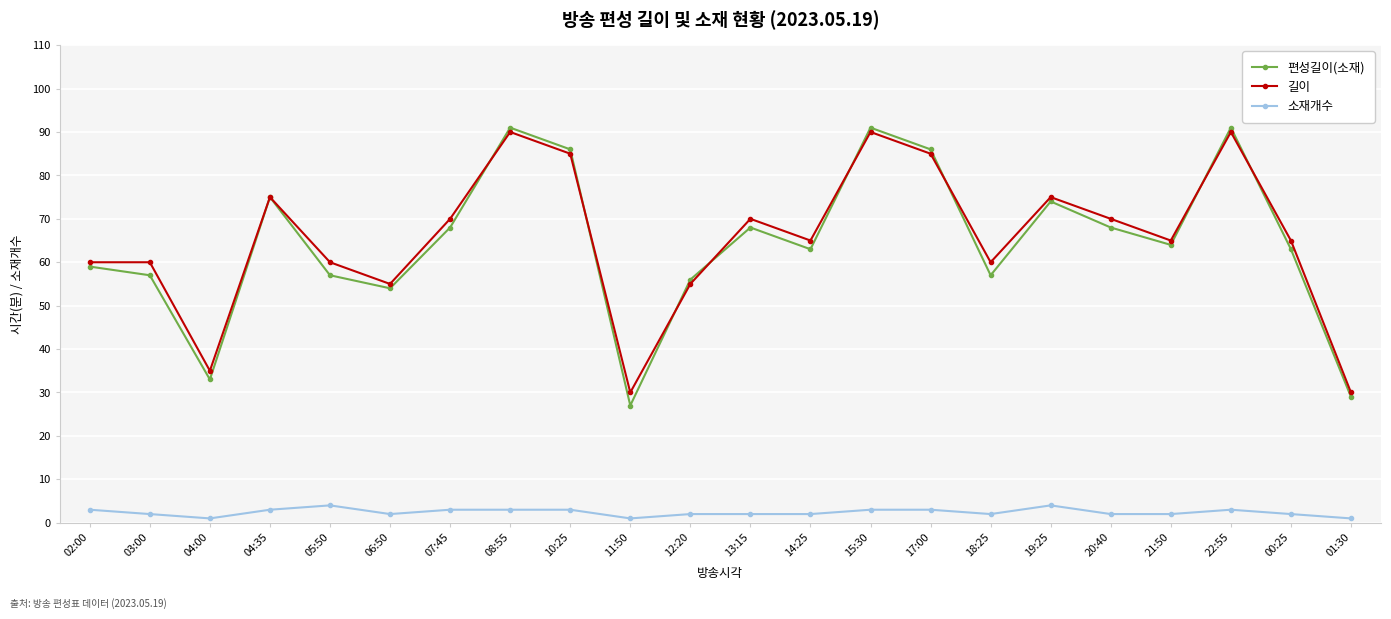

True or false: 소재개수 and 편성길이(소재) cross at least once.

False